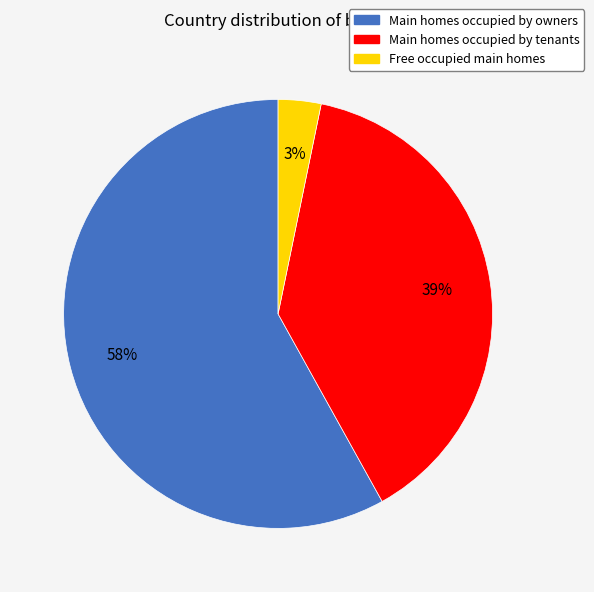

To the nearest percent, what is the difference between the largest and smallest slice percentages?

55%